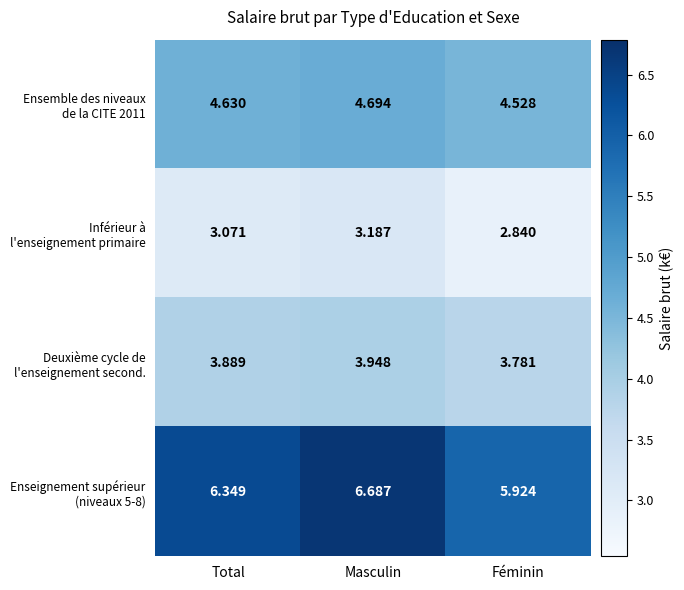

Count the number of categories in the chart.

3